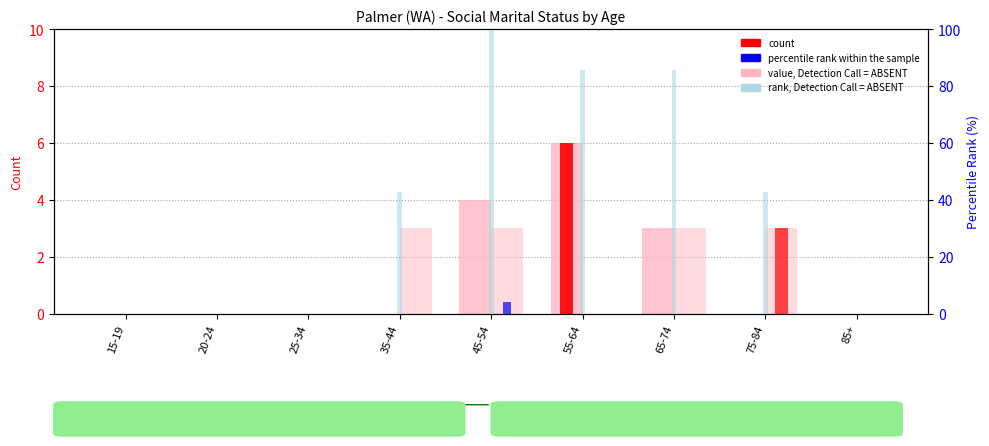

What is the difference between the Not married - Males values at 45-54 and 55-64?

6